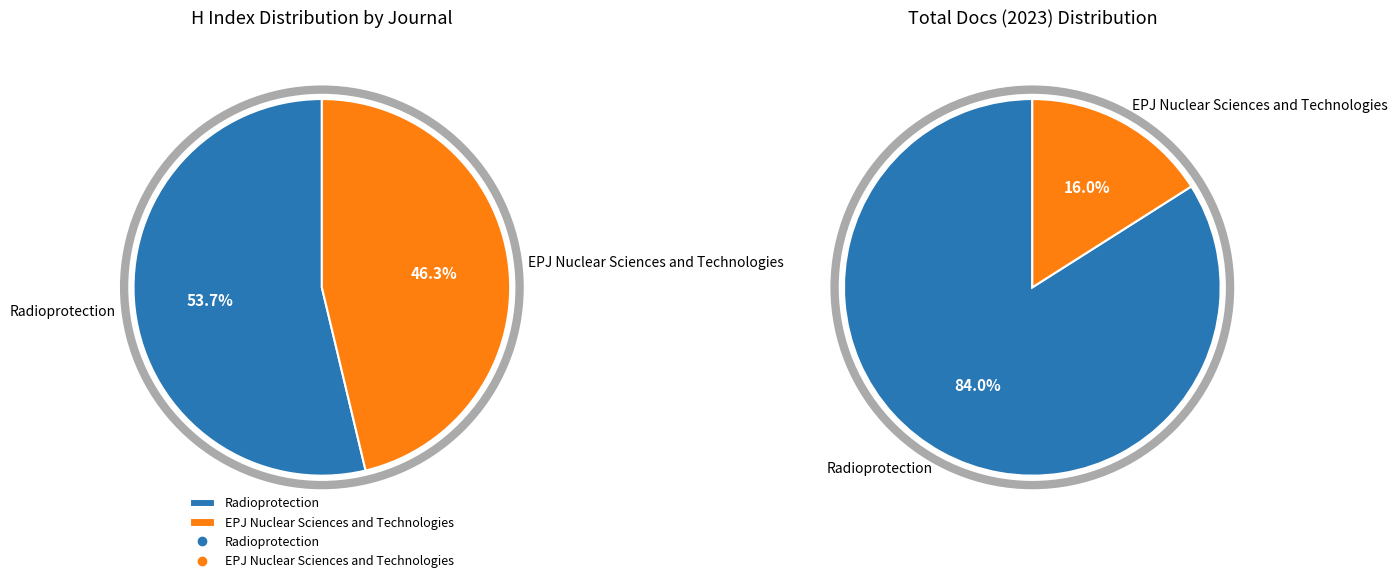

Which category has the biggest portion of the pie?

Radioprotection